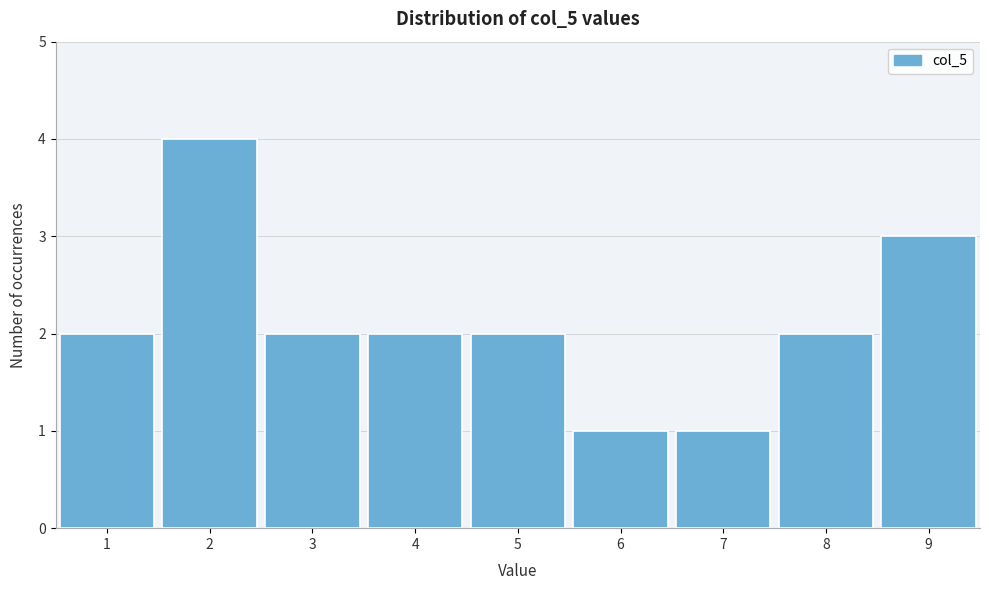

Reading left to right, transcribe this chart: for each bar, give the range it covers on the x-axis and its height. The values are not printed on the chart, so give them approximately, as read against the axis.

0.5 to 1.5: 2
1.5 to 2.5: 4
2.5 to 3.5: 2
3.5 to 4.5: 2
4.5 to 5.5: 2
5.5 to 6.5: 1
6.5 to 7.5: 1
7.5 to 8.5: 2
8.5 to 9.5: 3